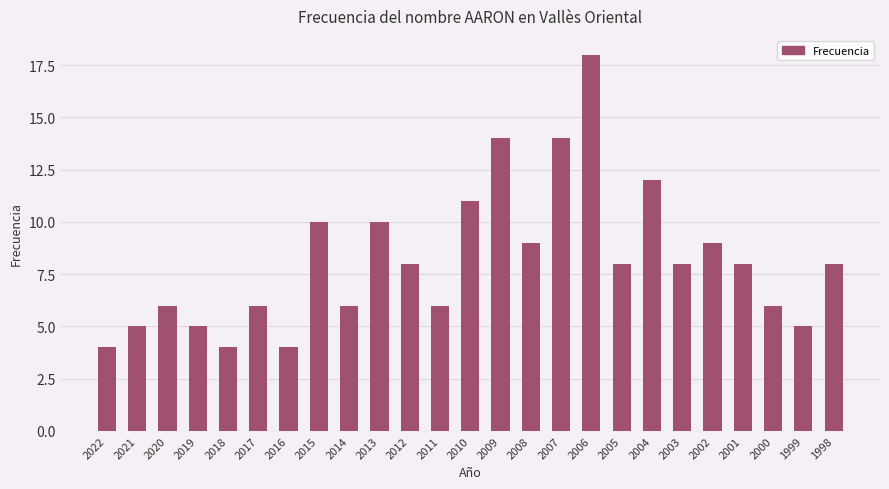

How many distinct data groups are displayed?

1